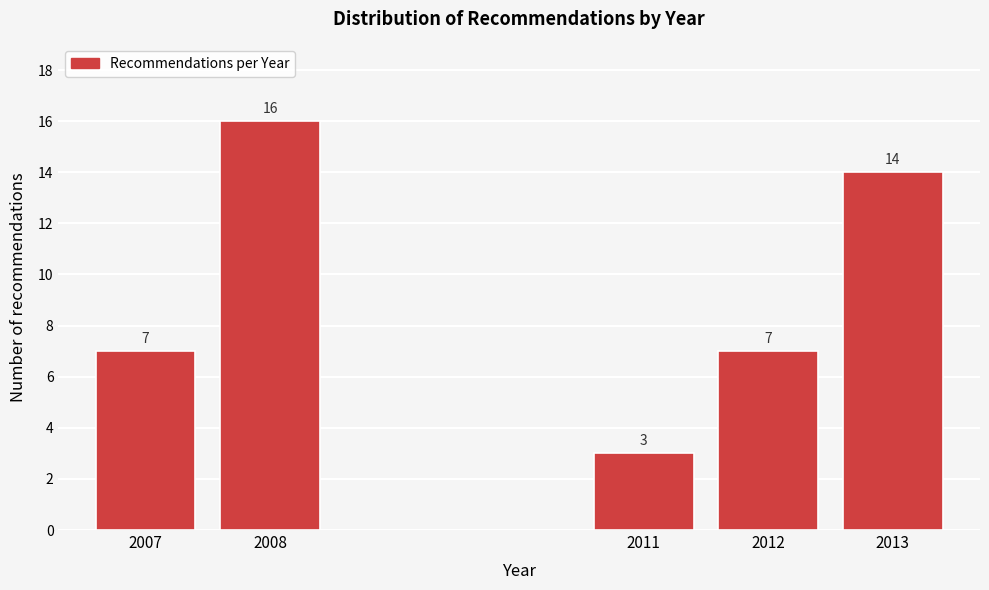

Reading left to right, what are all the values shown in this chart?

7	16	3	7	14